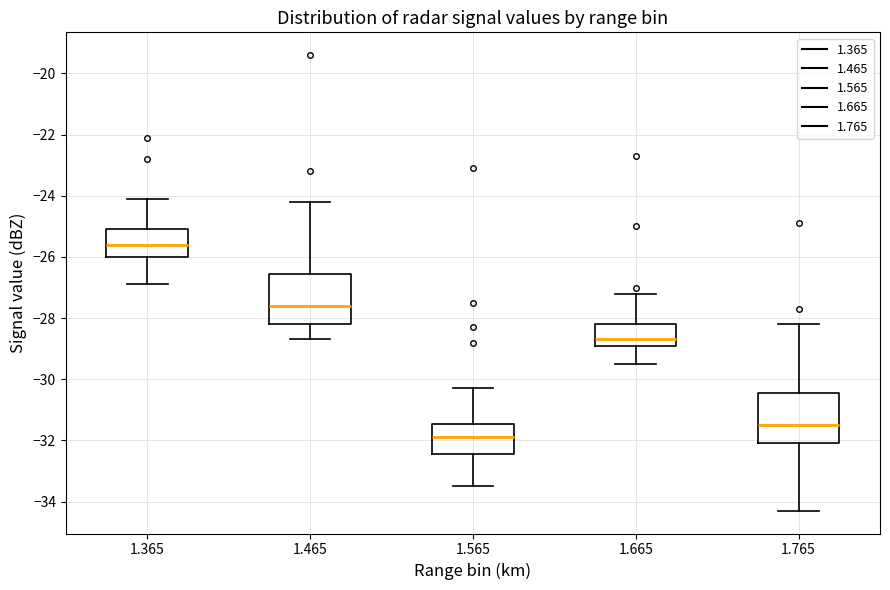

Reading left to right, read every box against the y-axis: the position of its median line, the range the box covers, and the ends of its whiskers. The values are not printed on the chart, so give them approximately, as read against the axis.

1.365: median -25.6, box -26.0 to -25.0, whiskers -26.8 to -24.0
1.465: median -27.6, box -28.2 to -26.6, whiskers -28.6 to -24.2
1.565: median -31.8, box -32.4 to -31.4, whiskers -33.4 to -30.2
1.665: median -28.6, box -28.8 to -28.2, whiskers -29.4 to -27.2
1.765: median -31.4, box -32.0 to -30.4, whiskers -34.2 to -28.2